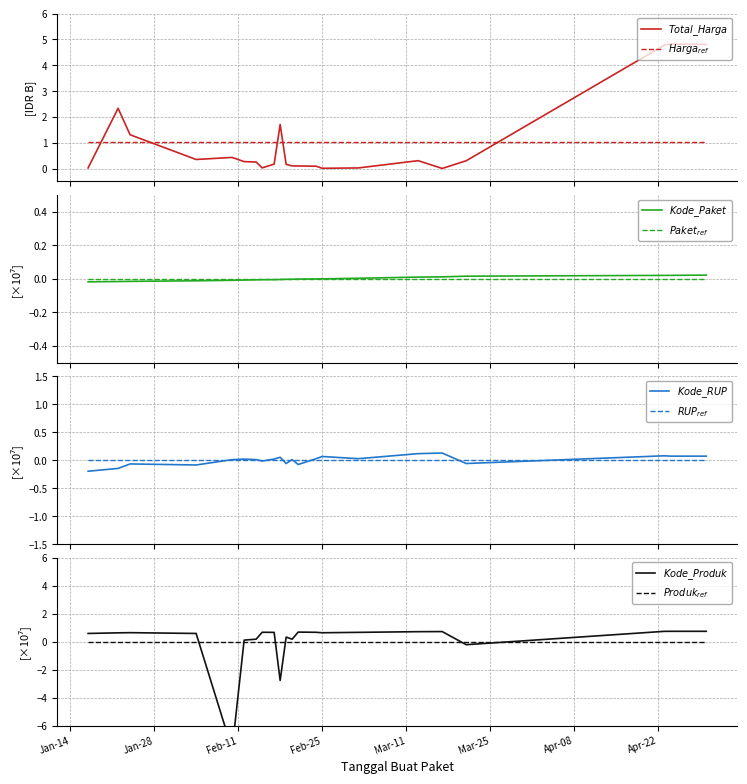

True or false: Kode_Paket and Kode_RUP intersect in this chart.

True